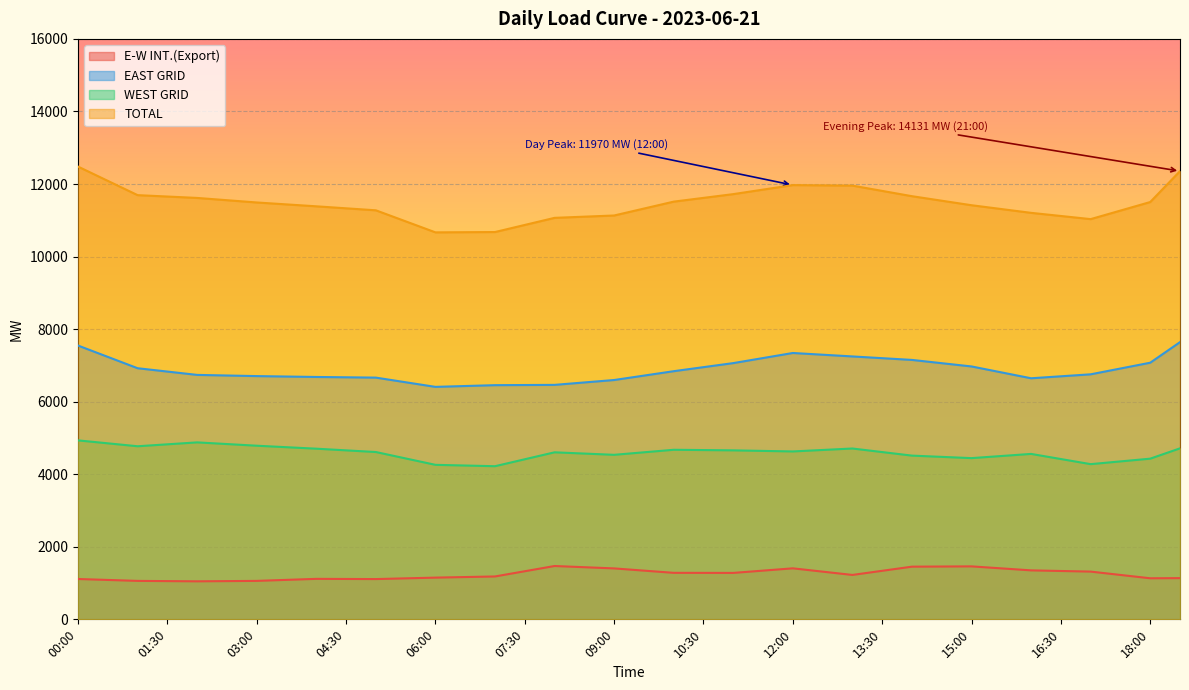

Reading right to left, list all the values displayed in this chart.

E-W INT.(Export): 18:30=1136.0	18:00=1132.0	17:30=1224.0	17:00=1316.0	16:30=1333.0	16:00=1350.0	15:30=1405.0	15:00=1460.0	14:30=1456.0	14:00=1452.0	13:30=1338.0	13:00=1224.0	12:30=1315.0	12:00=1406.0	11:30=1343.0	11:00=1280.0	10:30=1281.0	10:00=1282.0	09:30=1343.0	09:00=1404.0	08:30=1437.0	08:00=1470.0	07:30=1326.0	07:00=1182.0	06:30=1166.0	06:00=1150.0	05:30=1130.0	05:00=1110.0	04:30=1113.0	04:00=1116.0	03:30=1088.0	03:00=1060.0	02:30=1054.0	02:00=1048.0	01:30=1054.0	01:00=1060.0	00:30=1086.0	00:00=1112.0
EAST GRID: 18:30=7641.0	18:00=7074.0	17:30=6914.0	17:00=6754.0	16:30=6699.5	16:00=6645.0	15:30=6808.0	15:00=6971.0	14:30=7061.0	14:00=7151.0	13:30=7199.0	13:00=7247.0	12:30=7294.5	12:00=7342.0	11:30=7202.5	11:00=7063.0	10:30=6951.5	10:00=6840.0	09:30=6718.5	09:00=6597.0	08:30=6530.0	08:00=6463.0	07:30=6459.0	07:00=6455.0	06:30=6431.5	06:00=6408.0	05:30=6535.5	05:00=6663.0	04:30=6672.0	04:00=6681.0	03:30=6693.0	03:00=6705.0	02:30=6721.5	02:00=6738.0	01:30=6830.0	01:00=6922.0	00:30=7234.5	00:00=7547.0
WEST GRID: 18:30=4713.5	18:00=4429.0	17:30=4353.5	17:00=4278.0	16:30=4419.0	16:00=4560.0	15:30=4502.0	15:00=4444.0	14:30=4478.5	14:00=4513.0	13:30=4611.0	13:00=4709.0	12:30=4668.5	12:00=4628.0	11:30=4643.0	11:00=4658.0	10:30=4666.0	10:00=4674.0	09:30=4604.5	09:00=4535.0	08:30=4569.5	08:00=4604.0	07:30=4412.5	07:00=4221.0	06:30=4240.0	06:00=4259.0	05:30=4435.5	05:00=4612.0	04:30=4658.0	04:00=4704.0	03:30=4745.0	03:00=4786.0	02:30=4832.0	02:00=4878.0	01:30=4824.5	01:00=4771.0	00:30=4852.0	00:00=4933.0
TOTAL: 18:30=12354.5	18:00=11503.0	17:30=11267.5	17:00=11032.0	16:30=11118.5	16:00=11205.0	15:30=11310.0	15:00=11415.0	14:30=11539.5	14:00=11664.0	13:30=11810.0	13:00=11956.0	12:30=11963.0	12:00=11970.0	11:30=11845.5	11:00=11721.0	10:30=11617.5	10:00=11514.0	09:30=11323.0	09:00=11132.0	08:30=11099.5	08:00=11067.0	07:30=10871.5	07:00=10676.0	06:30=10671.5	06:00=10667.0	05:30=10971.0	05:00=11275.0	04:30=11330.0	04:00=11385.0	03:30=11438.0	03:00=11491.0	02:30=11553.5	02:00=11616.0	01:30=11654.5	01:00=11693.0	00:30=12086.5	00:00=12480.0